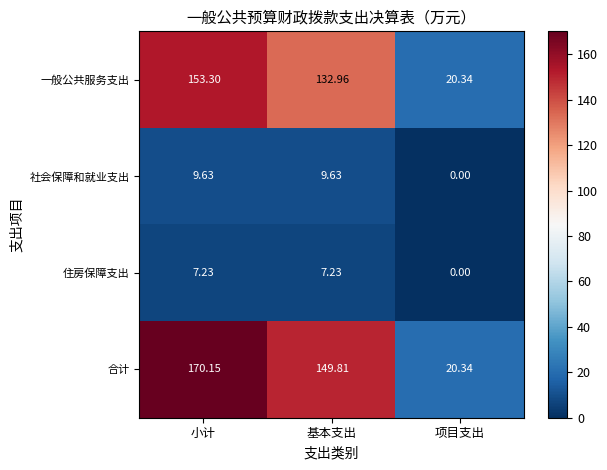

What is the greatest value displayed?

170.2